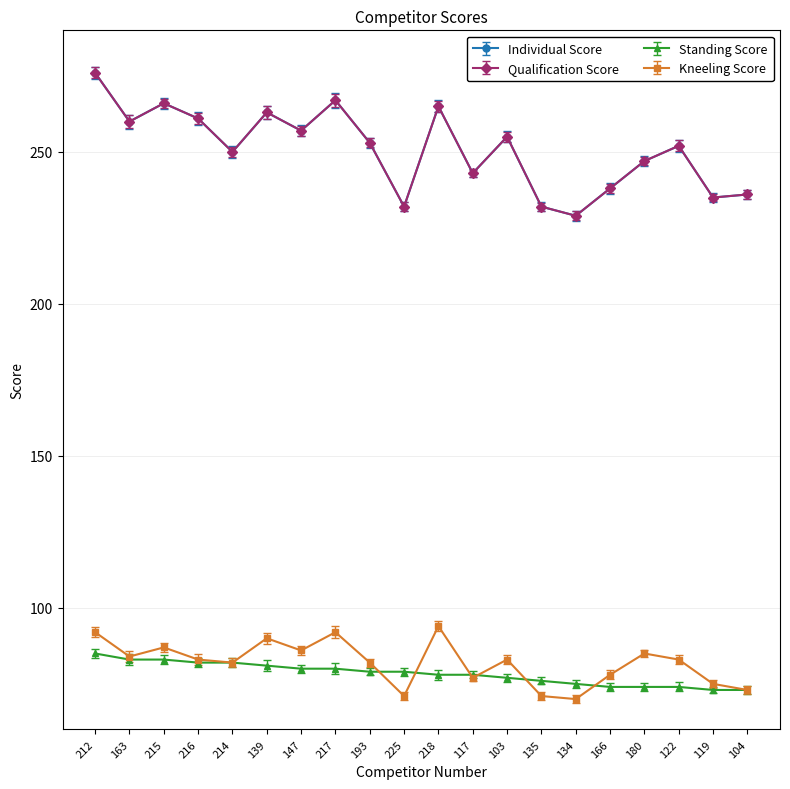

Which series has the widest spread of values?

Individual Score